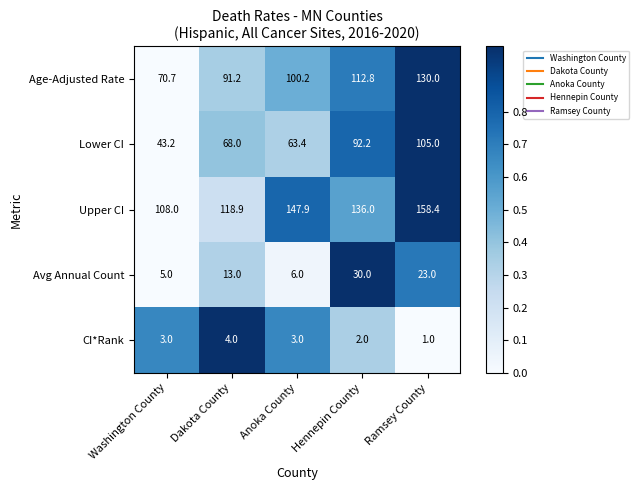

At Washington County, list the series in order from largest to smallest.

Upper CI, Age-Adjusted Rate, Lower CI, Avg Annual Count, CI*Rank